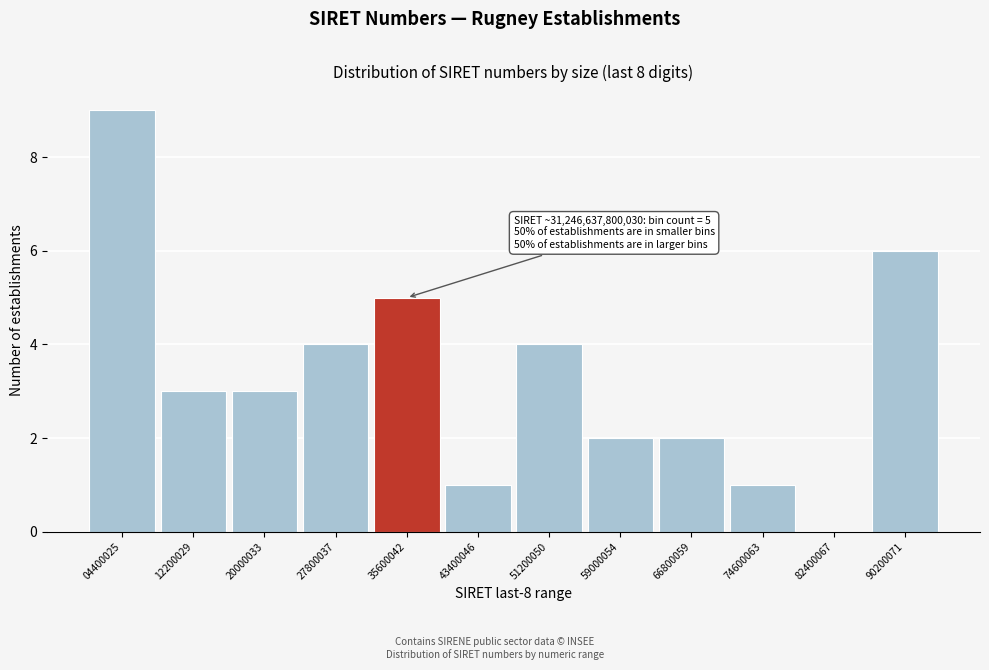

Reading left to right, extract all data points from this chart.

04400025=9	12200029=3	20000033=3	27800037=4	35600042=5	43400046=1	51200050=4	59000054=2	66800059=2	74600063=1	82400067=0	90200071=6